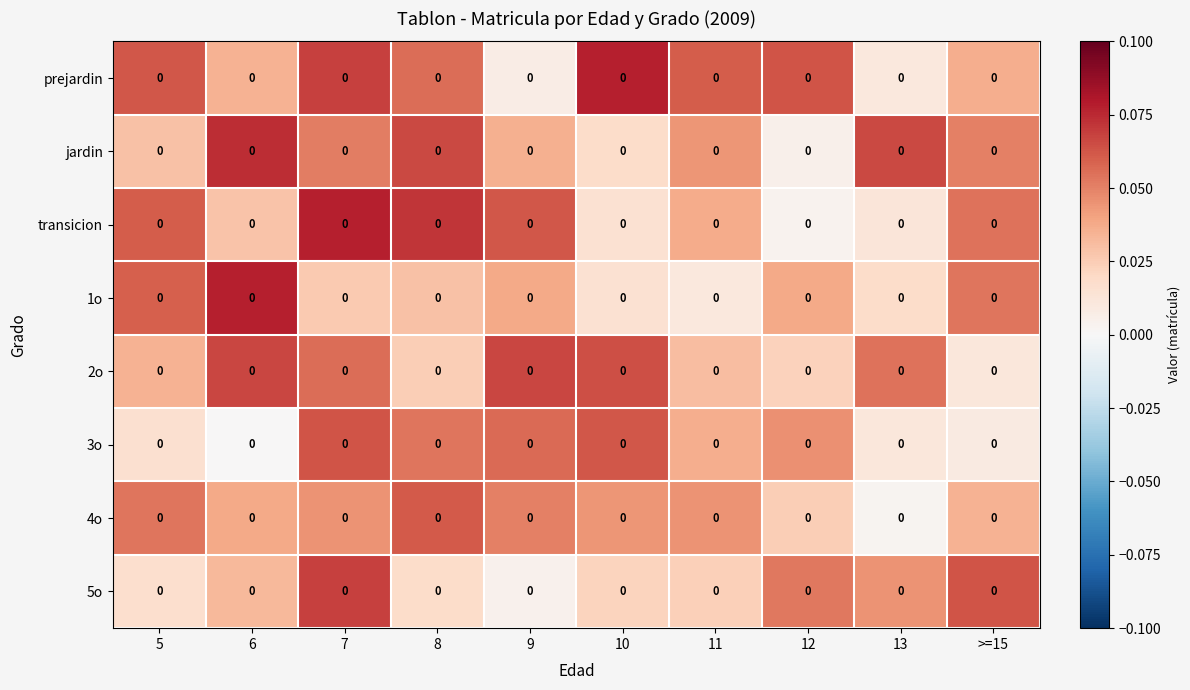

Reading left to right, extract all data points from this chart.

prejardin: 5=0.0	6=0.0	7=0.0	8=0.0	9=0.0	10=0.0	11=0.0	12=0.0	13=0.0	>=15=0.0
jardin: 5=0.0	6=0.0	7=0.0	8=0.0	9=0.0	10=0.0	11=0.0	12=0.0	13=0.0	>=15=0.0
transicion: 5=0.0	6=0.0	7=0.0	8=0.0	9=0.0	10=0.0	11=0.0	12=0.0	13=0.0	>=15=0.0
1o: 5=0.0	6=0.0	7=0.0	8=0.0	9=0.0	10=0.0	11=0.0	12=0.0	13=0.0	>=15=0.0
2o: 5=0.0	6=0.0	7=0.0	8=0.0	9=0.0	10=0.0	11=0.0	12=0.0	13=0.0	>=15=0.0
3o: 5=0.0	6=0.0	7=0.0	8=0.0	9=0.0	10=0.0	11=0.0	12=0.0	13=0.0	>=15=0.0
4o: 5=0.0	6=0.0	7=0.0	8=0.0	9=0.0	10=0.0	11=0.0	12=0.0	13=0.0	>=15=0.0
5o: 5=0.0	6=0.0	7=0.0	8=0.0	9=0.0	10=0.0	11=0.0	12=0.0	13=0.0	>=15=0.0